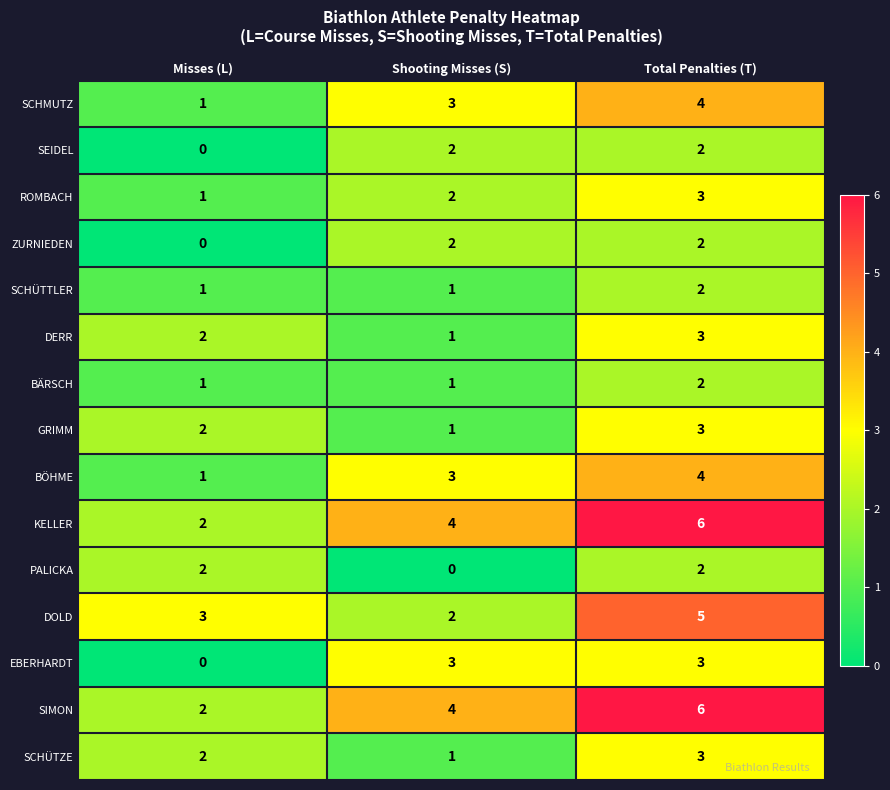

What is the sum of the GRIMM values at Shooting Misses (S) and Total Penalties (T)?

4